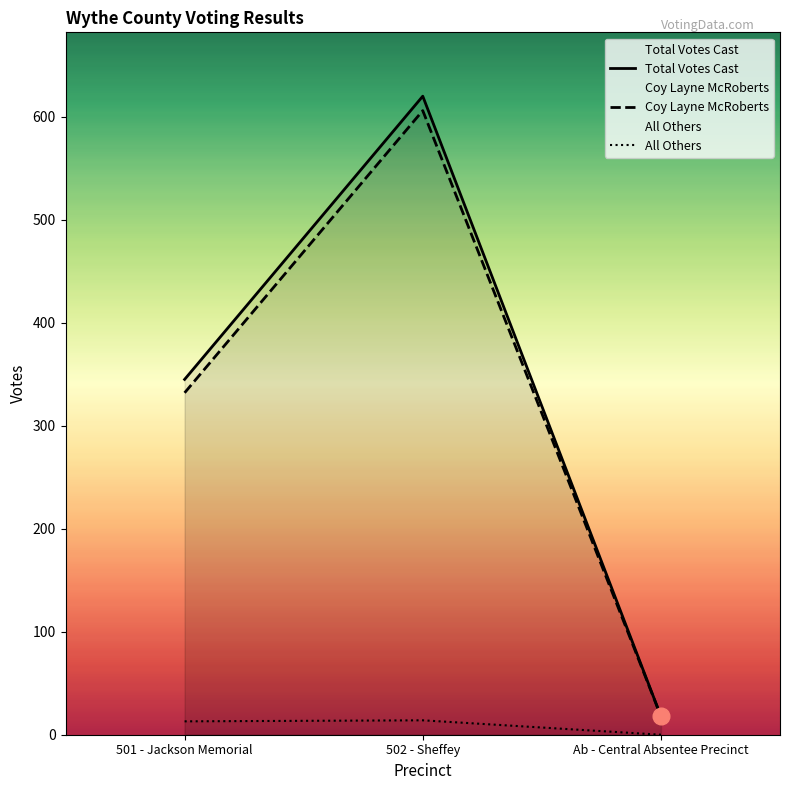

Where is Coy Layne McRoberts nearest to the value 312?

501 - Jackson Memorial